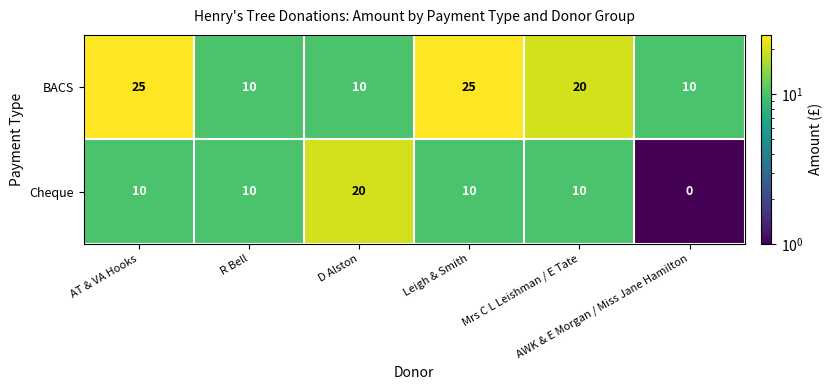

Rank the series at Mrs C L Leishman / E Tate from highest to lowest value.

BACS, Cheque